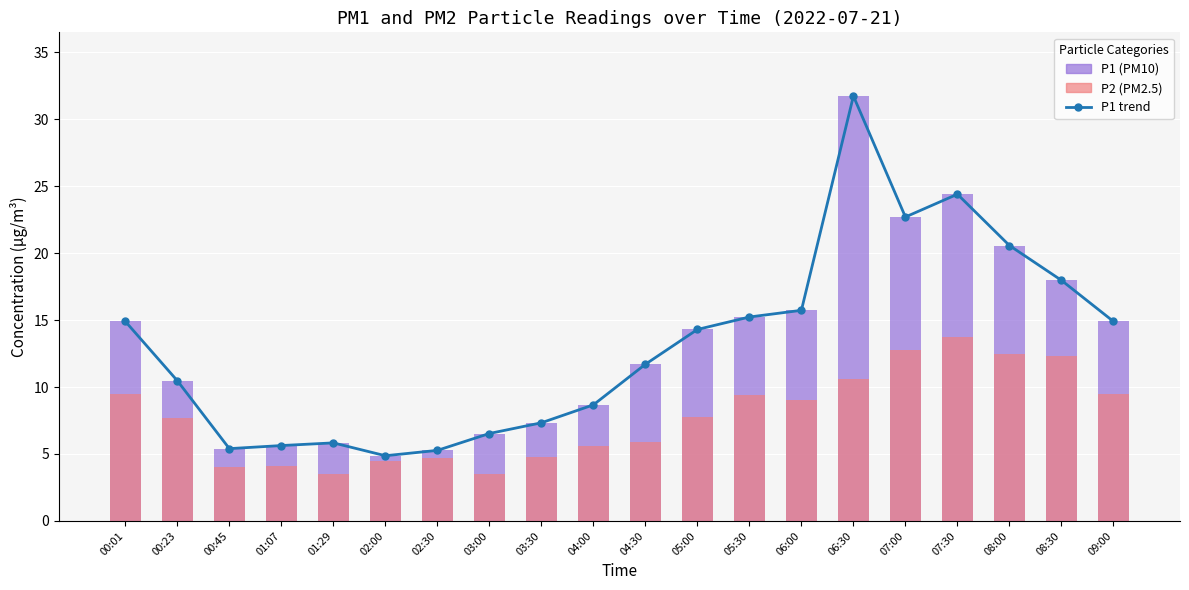

Are the bars horizontal?

No